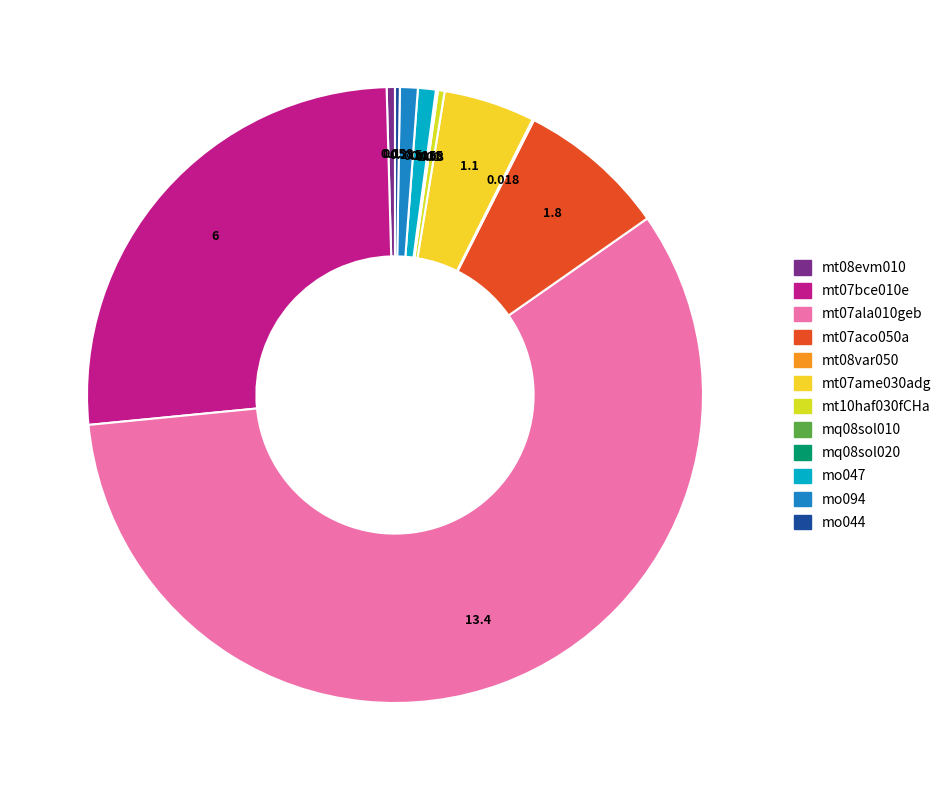

Rank the categories by value from highest to lowest.

mt07ala010geb (kg), mt07bce010e (U), mt07aco050a (kg), mt07ame030adg (m²), mo047 (h), mo094 (h), mt08evm010 (m²), mt10haf030fCHa (m³), mo044 (h), mt08var050 (kg), mq08sol020 (h), mq08sol010 (h)